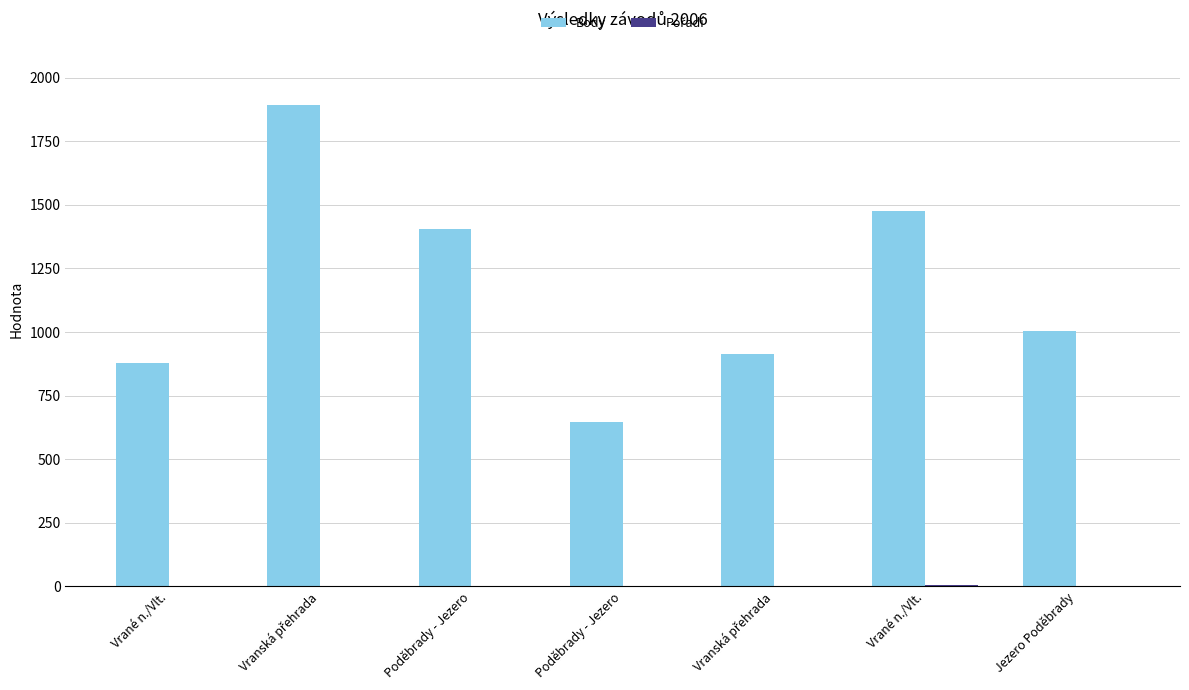

How many distinct data groups are displayed?

2